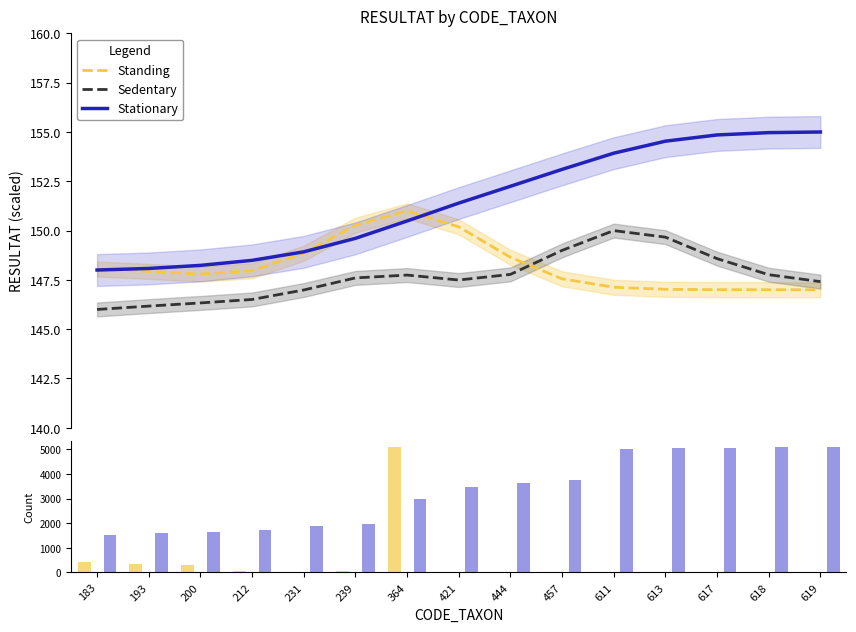

What is the sum of the Stationary values at 200 and 239?

3608.5